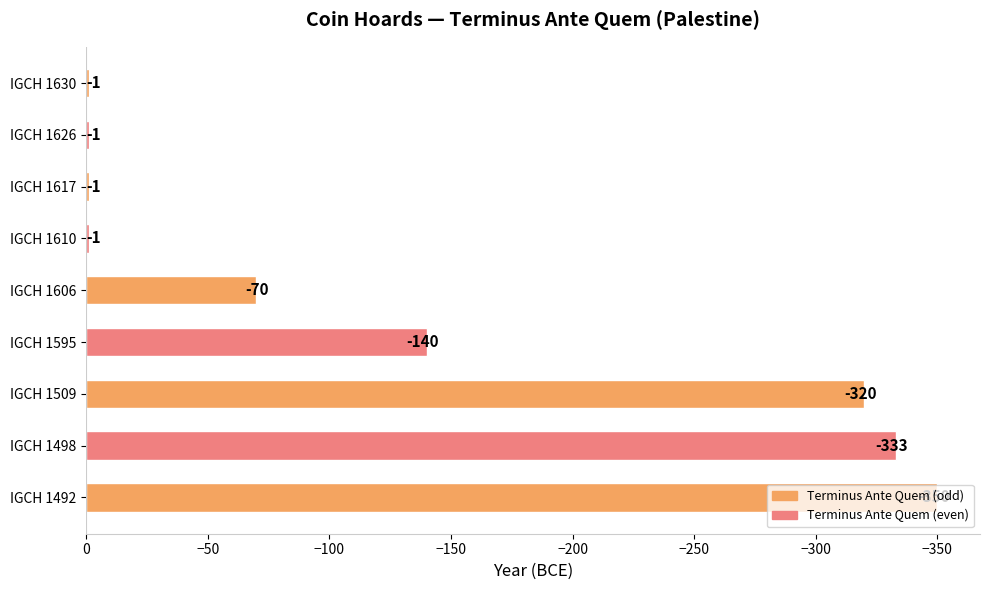

At which label is the value closest to -175?

IGCH 1595